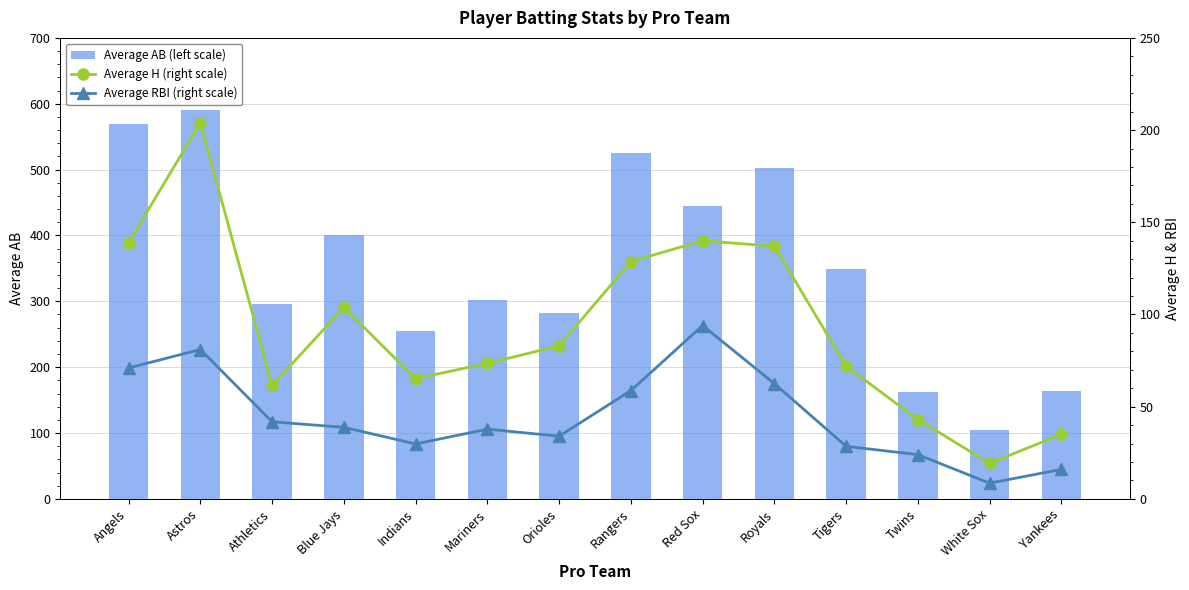

At which label is Average RBI (right scale) closest to 51?

Rangers